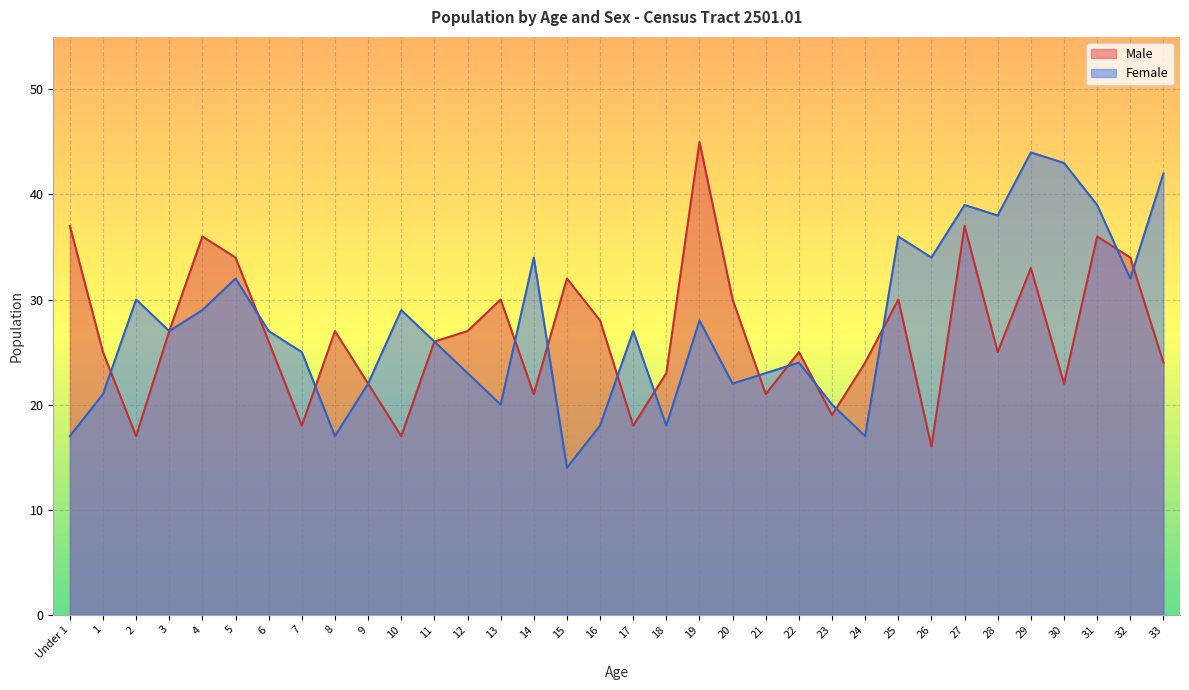

Where is the first local maximum for Male?

4